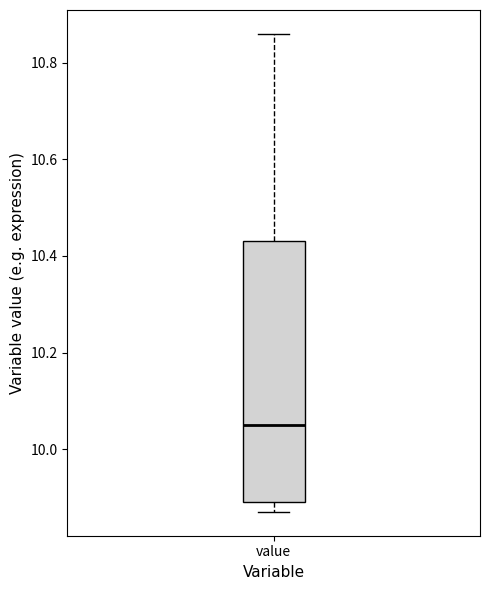

Transcribe this box plot: give where the median line is, the range the box spans, and where the two whiskers end, as read against the y-axis. The values are not printed on the chart, so give them approximately, as read against the axis.

median 10.06, box 9.90 to 10.44, whiskers 9.88 to 10.86